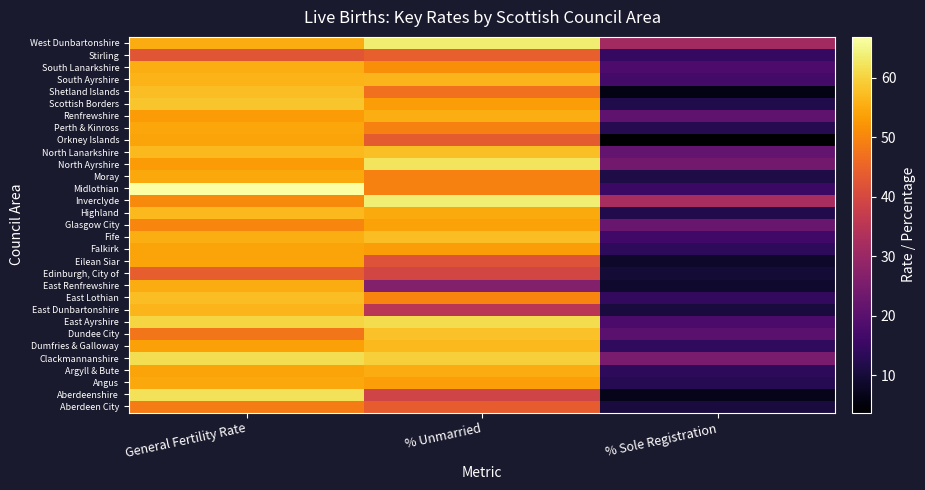

What is the difference between the highest and lowest values at % Unmarried?

37.3